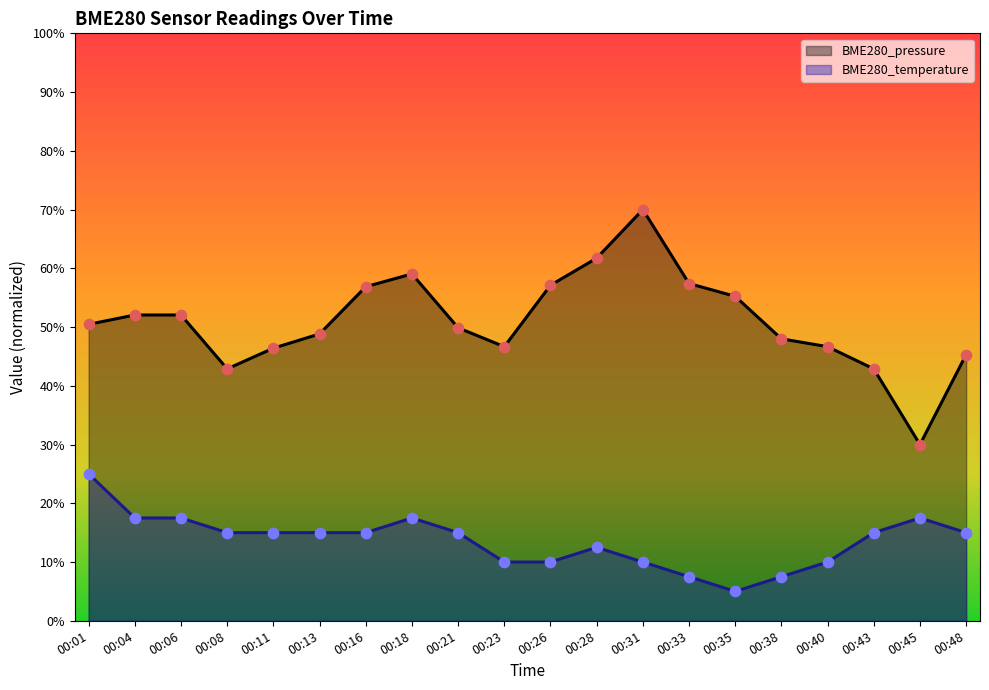

At which category is the sum across all series the highest?

00:31